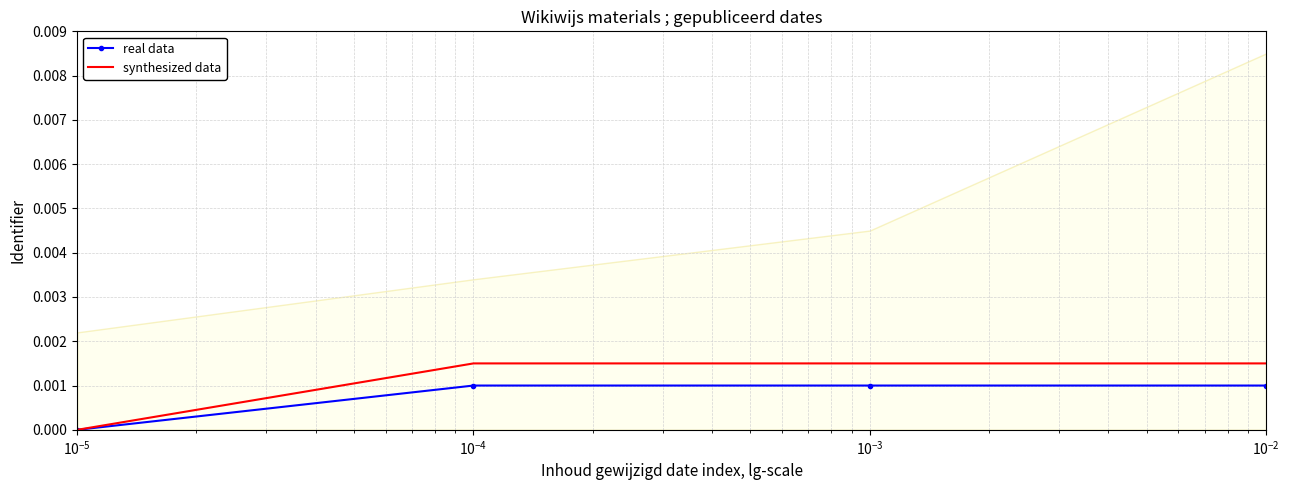

How many data points does each series have?

4